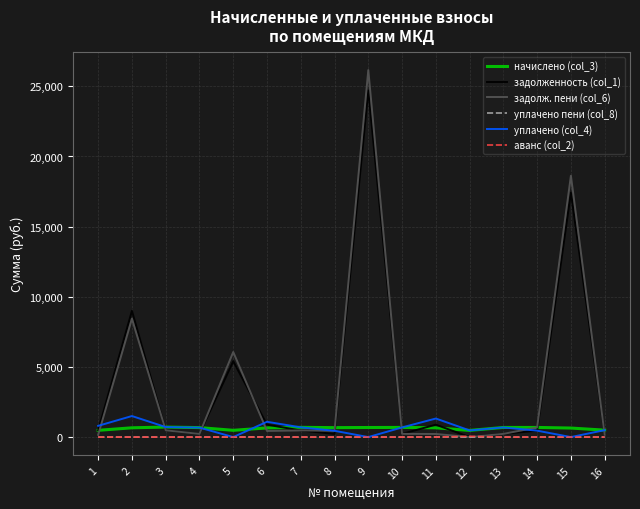

What is the spread (max minus min) of values at 10?

688.6